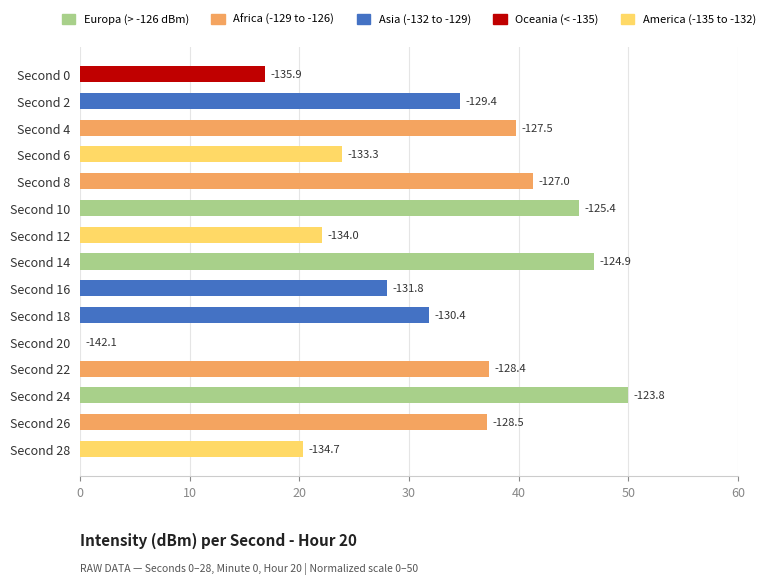

How many values are above zero?

14